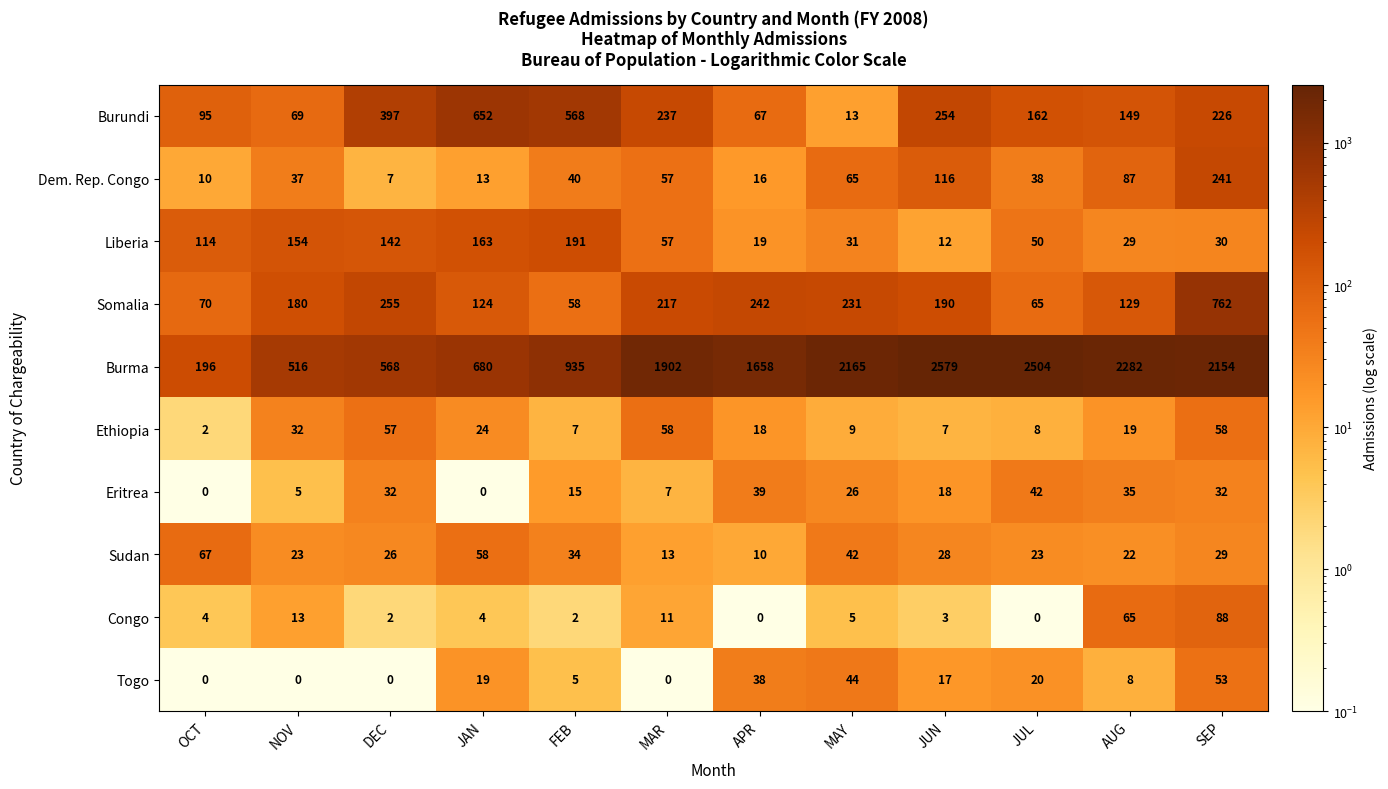

What is the minimum value shown in the chart?

0